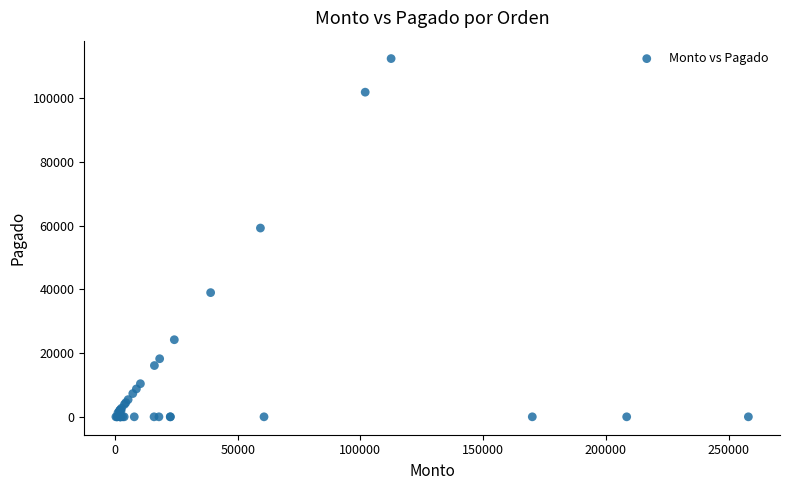

What Y value in the scatter plot is closest to 56250?

59280.0